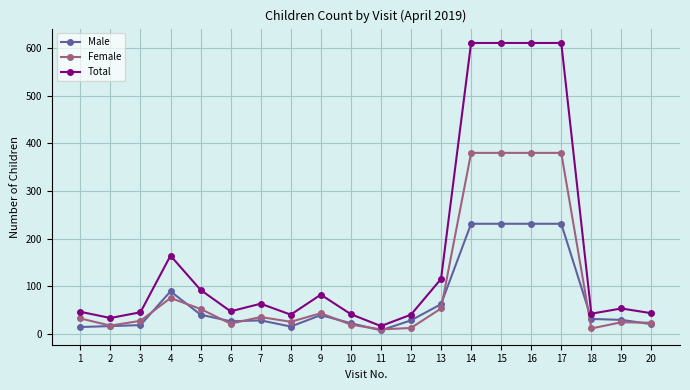

True or false: Total has more than 2 interior local peaks.

True